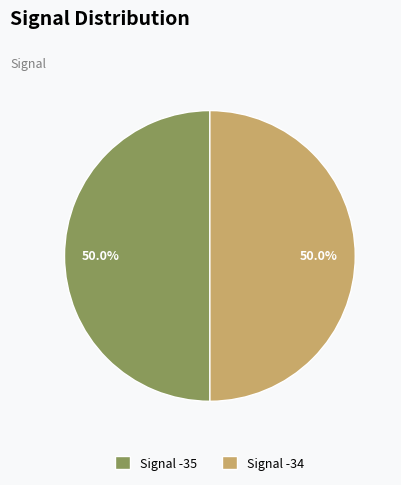

Count the number of slices in the pie.

2